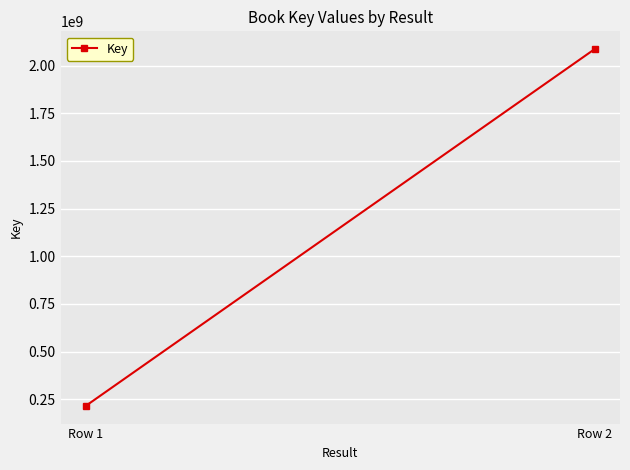

What is the change in value from Row 1 to Row 2?

+1870001091